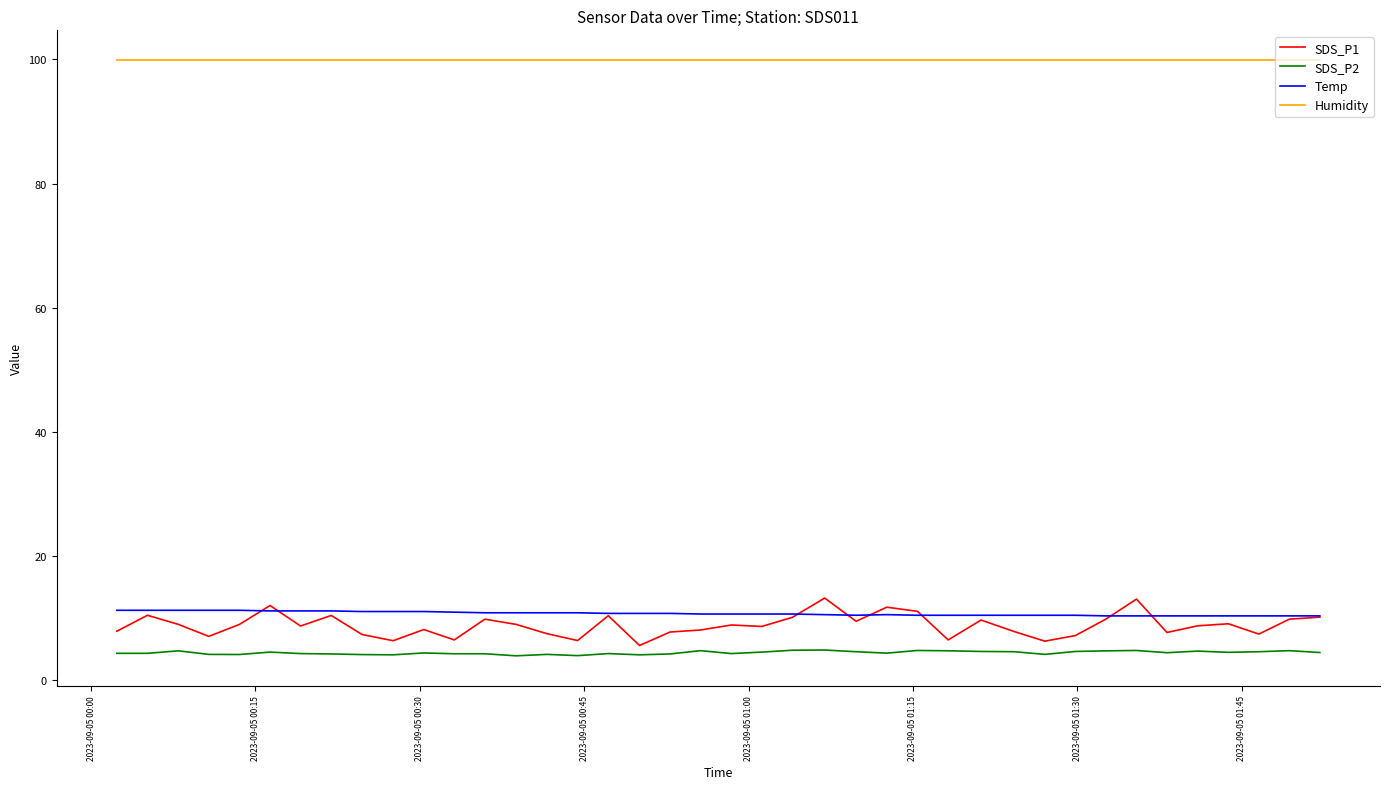

What is the smallest value displayed?

4.0